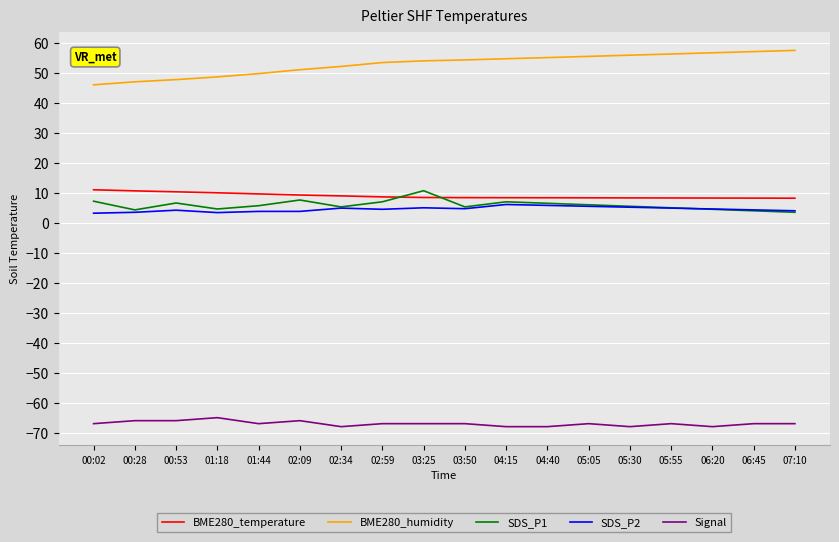

Is it true that SDS_P2 equals 4.9 at 02:34?

True